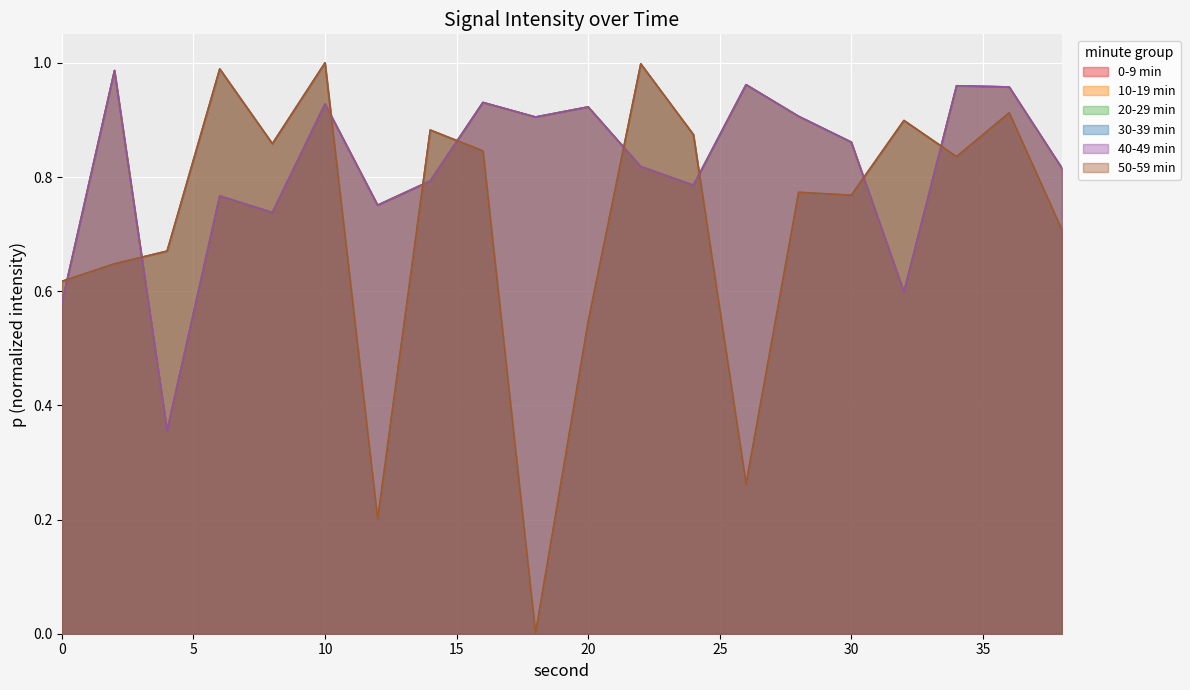

Rank the series by their maximum value, from lowest to highest.

0-9 min, 20-29 min, 40-49 min, 10-19 min, 30-39 min, 50-59 min